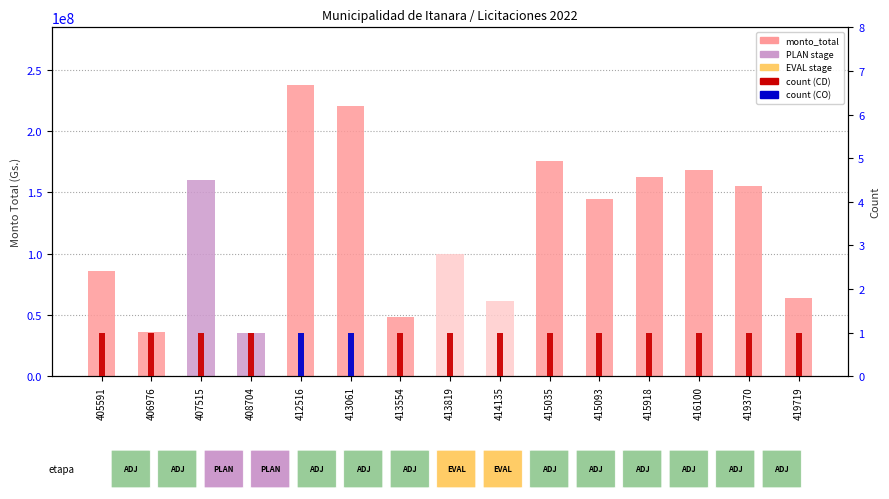

How many bars are there in total?

30